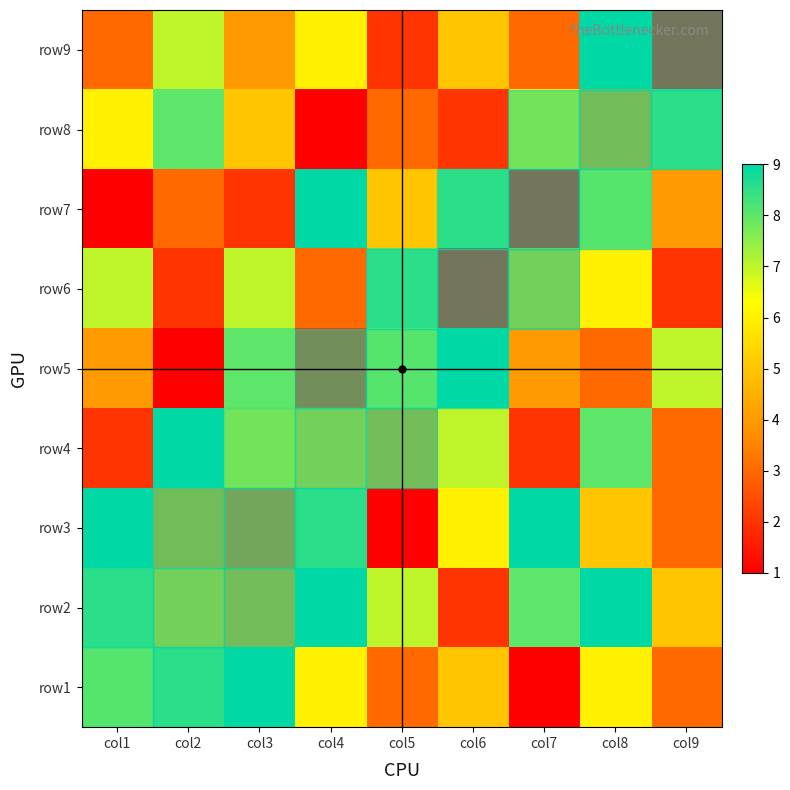

Which label corresponds to the largest value in the chart?

col3